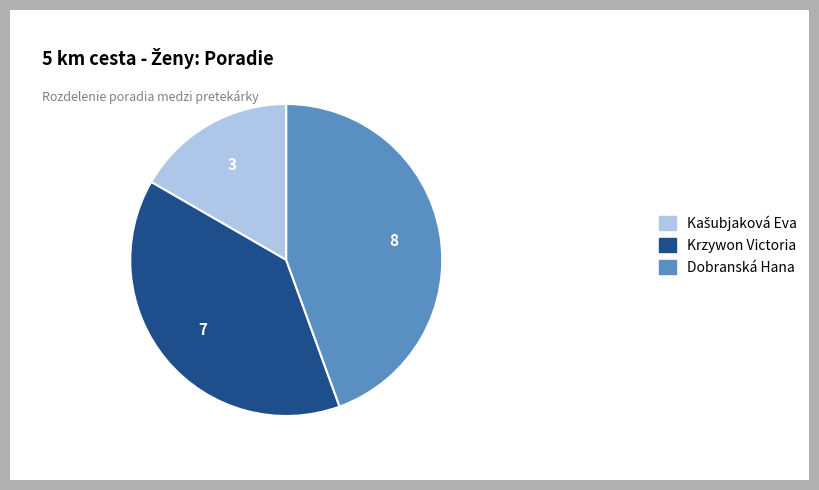

Which has a higher value, Krzywon Victoria or Dobranská Hana?

Dobranská Hana